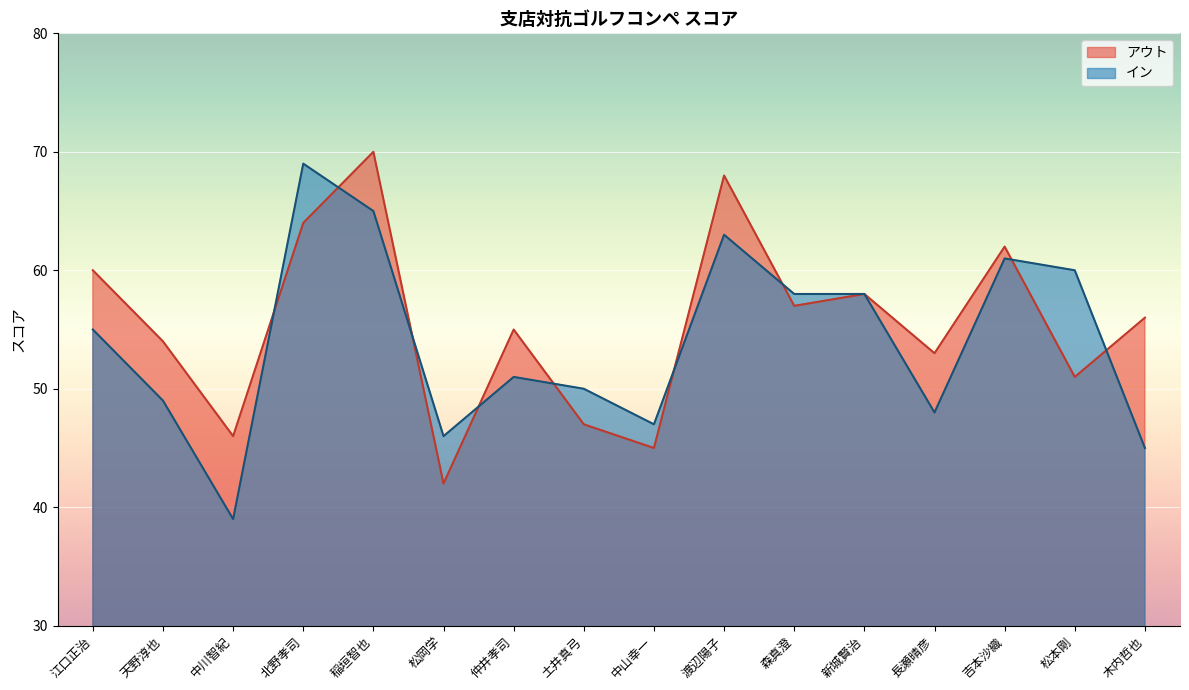

The アウト series shows 51 at 松本剛. True or false?

True